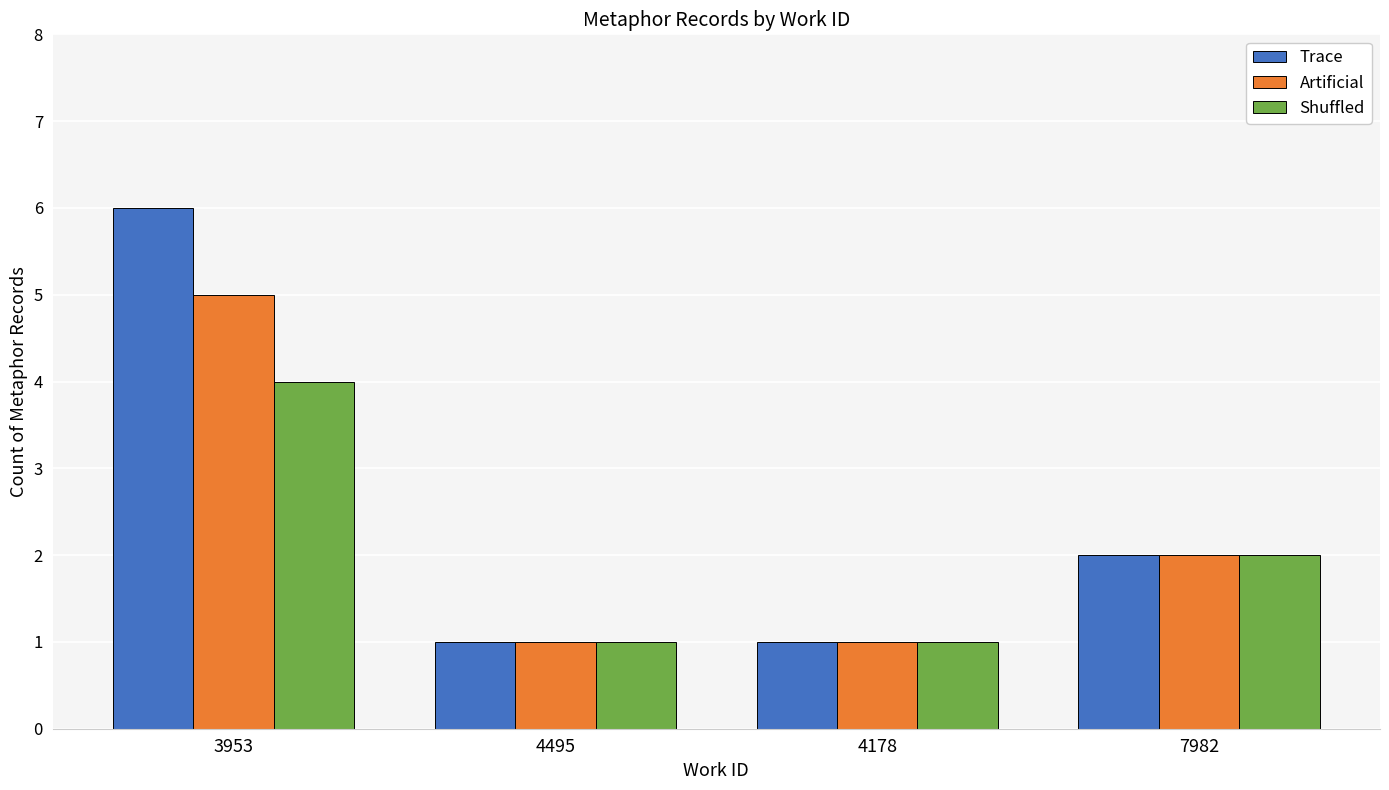

What is the lowest value of the Artificial series?

1